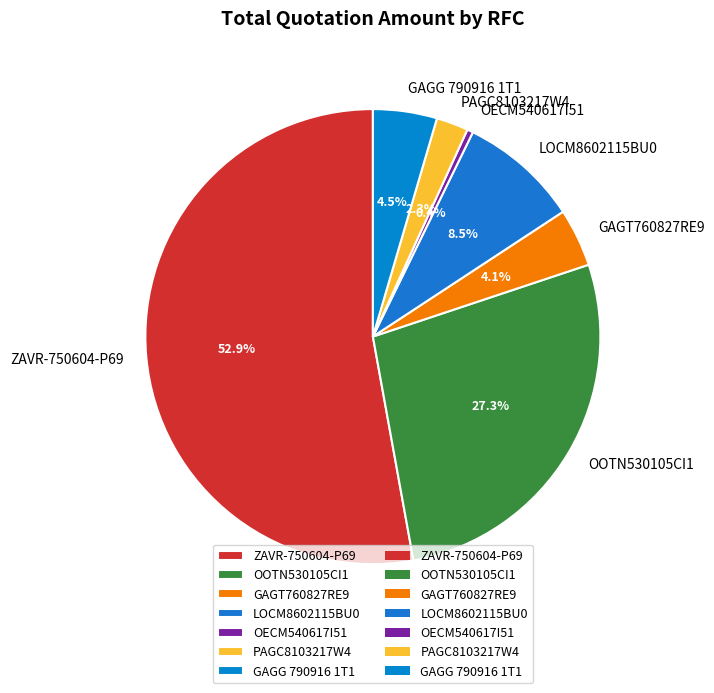

Approximately how many times larger is the value at LOCM8602115BU0 compared to GAGG 790916 1T1?

1.9